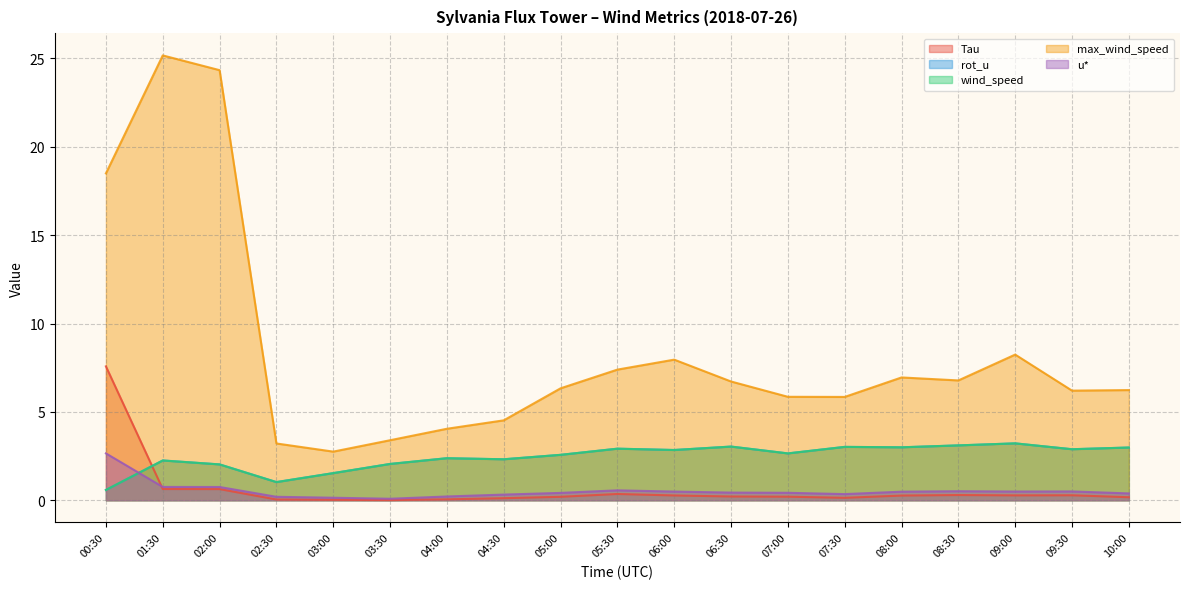

What is the label of the 5th point from the left?

03:00